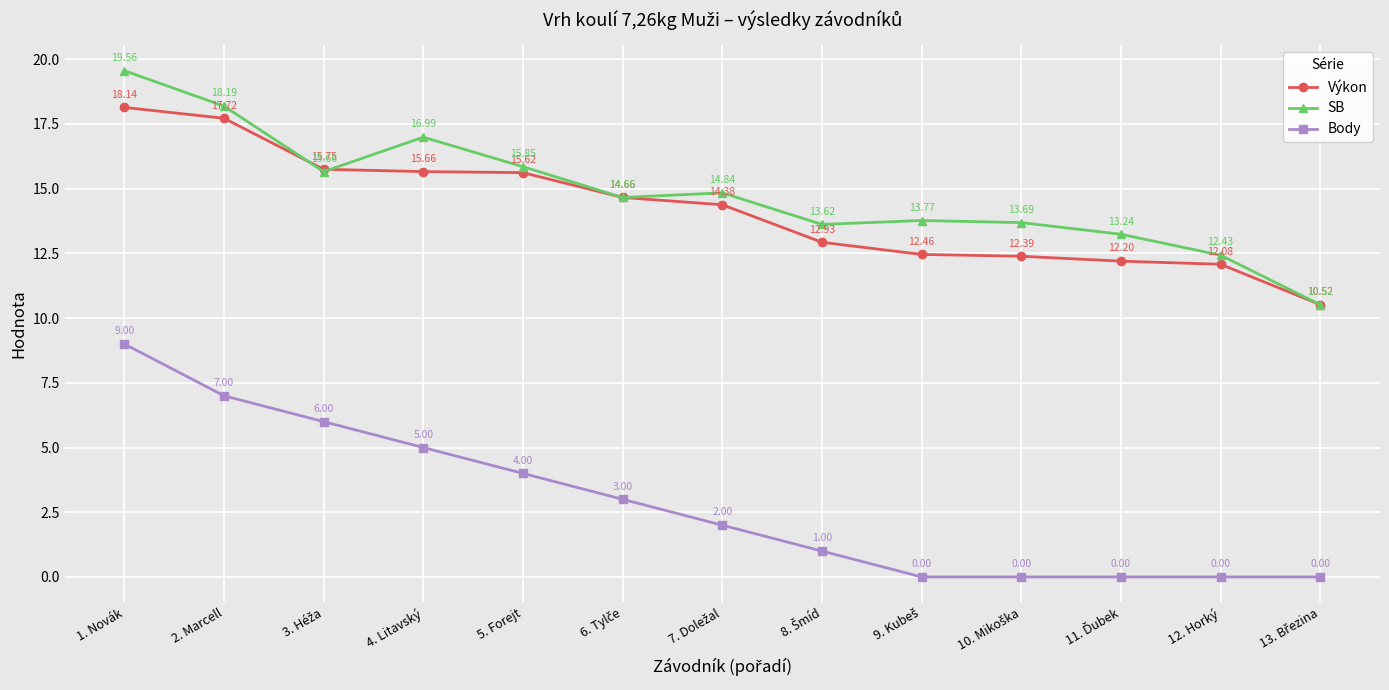

Which series has the largest total across all categories?

SB